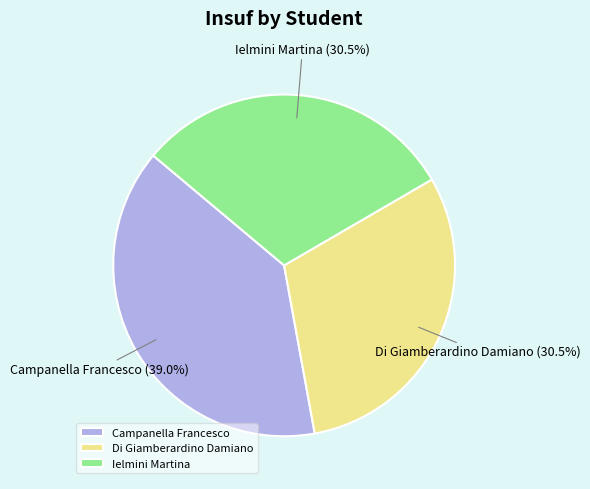

What is the total percentage of Ielmini Martina and Campanella Francesco?

69.5%